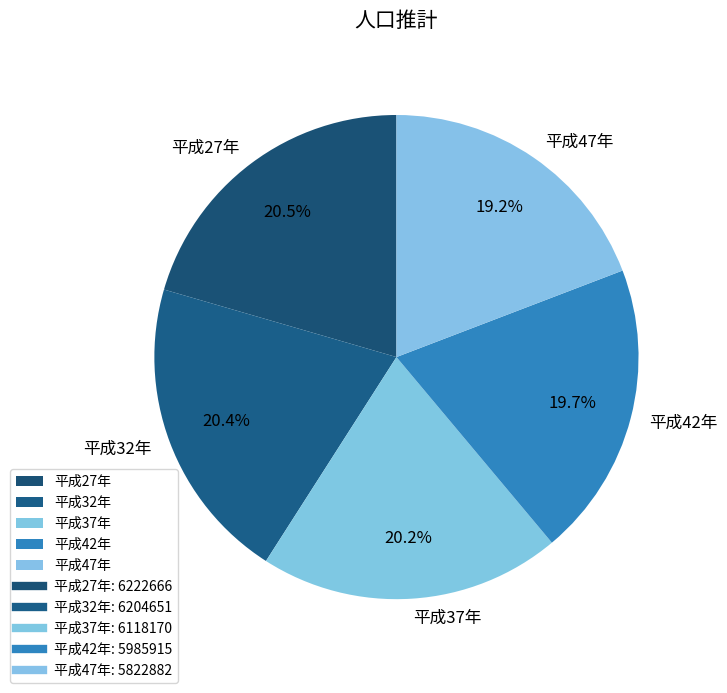

How many segments does this pie chart have?

5